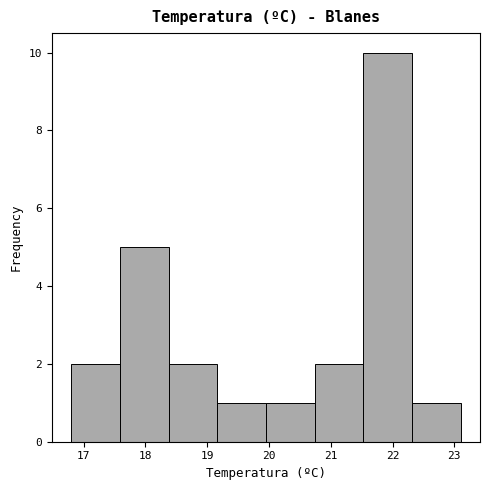

Reading left to right, transcribe this chart: for each bar, give the range it covers on the x-axis and its height. Neither the bar edges nor the heights are printed on the chart, so give them approximately, as read against the axes.

16.8 to 17.6: 2
17.6 to 18.4: 5
18.4 to 19.2: 2
19.2 to 20.0: 1
20.0 to 20.7: 1
20.7 to 21.5: 2
21.5 to 22.3: 10
22.3 to 23.1: 1